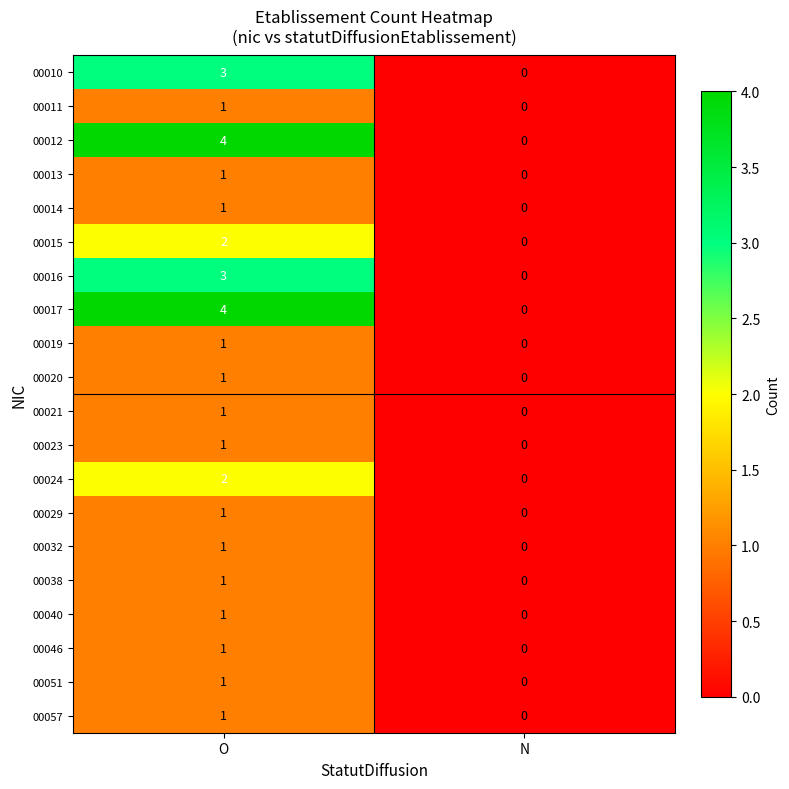

Is it true that 00032 equals 0 at N?

True